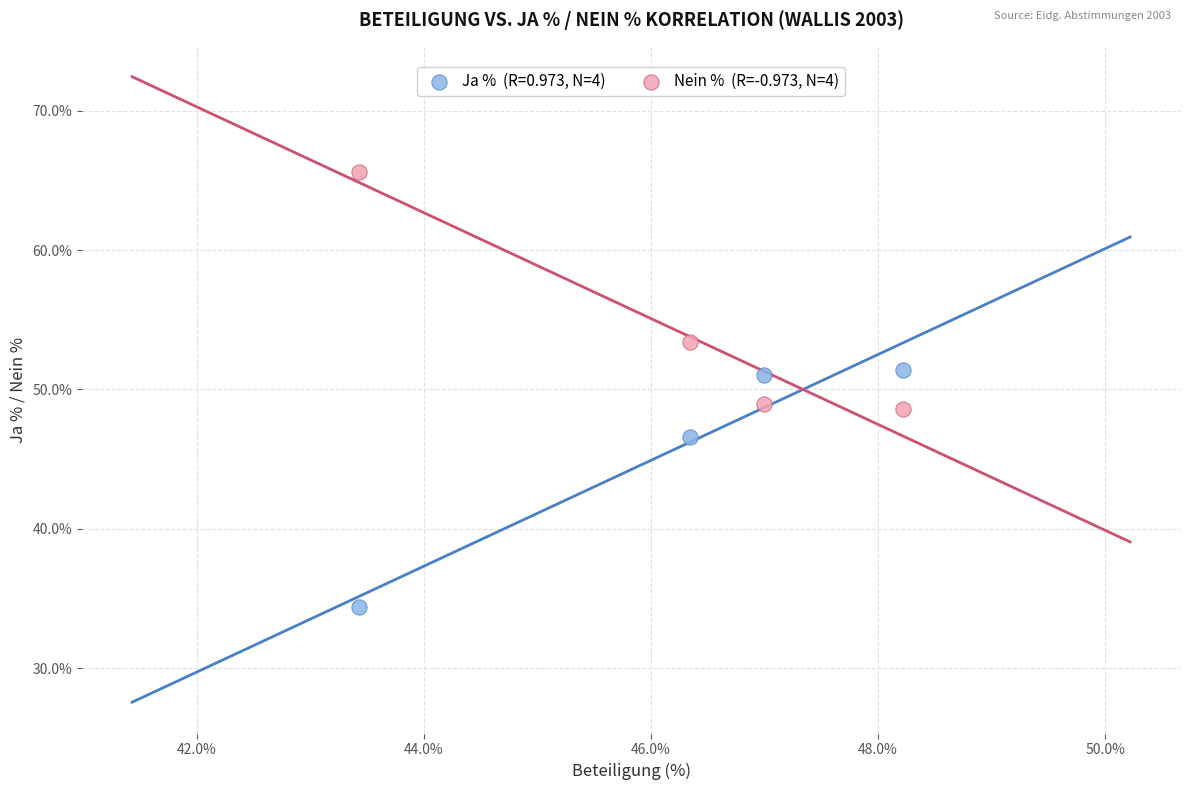

Across all data points, what is the range of X values (max minus min)?

4.8